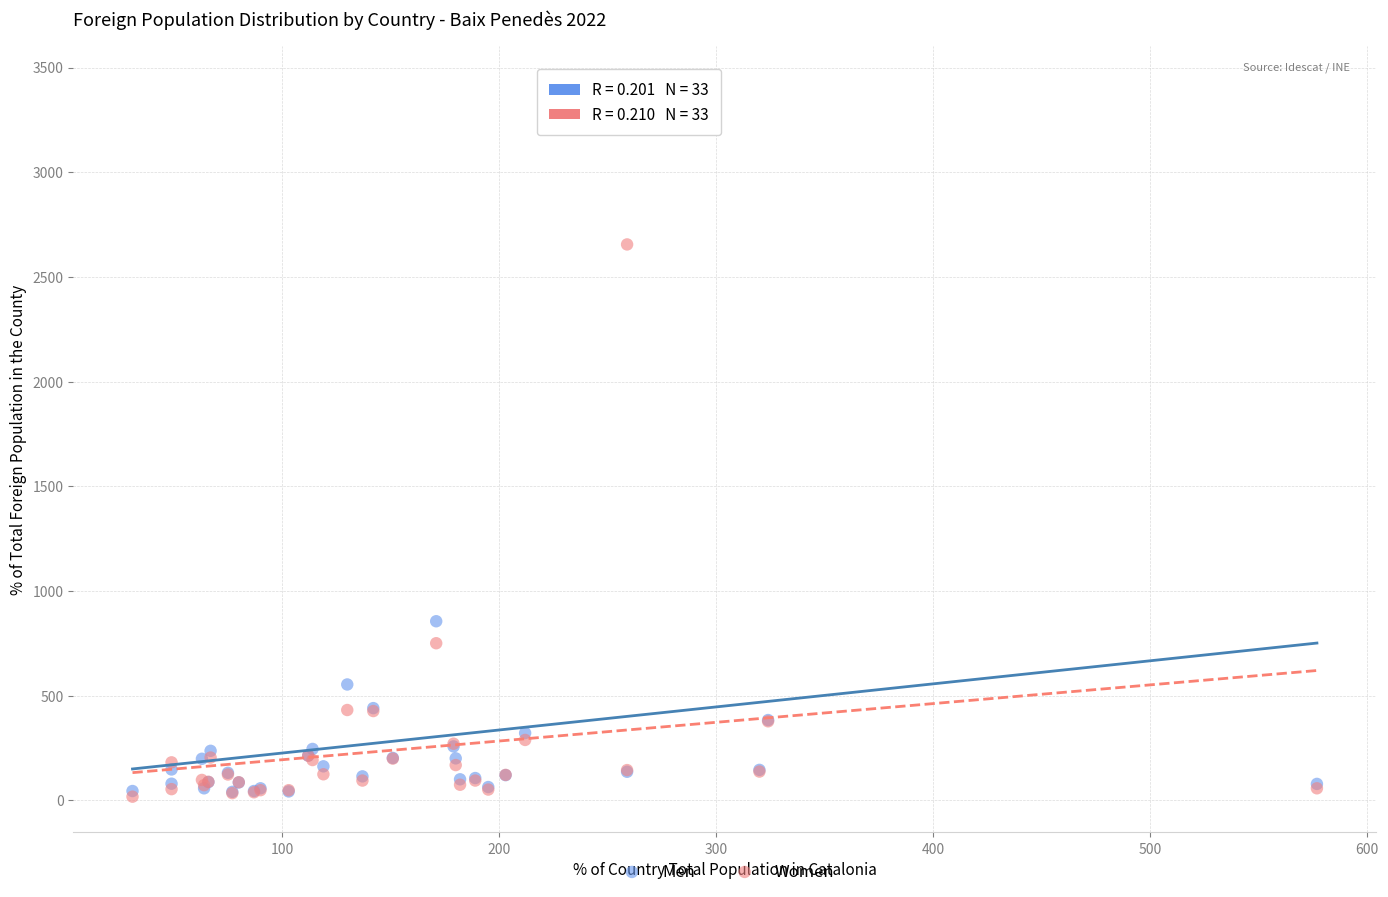

Which series reaches the maximum Y coordinate?

Men